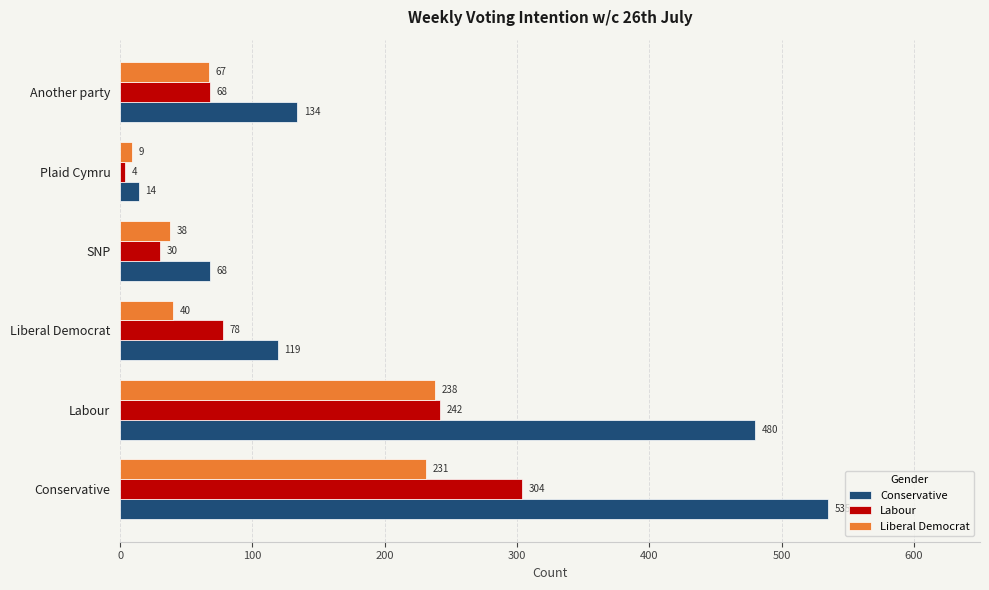

Which series has the largest range (max minus min)?

Conservative